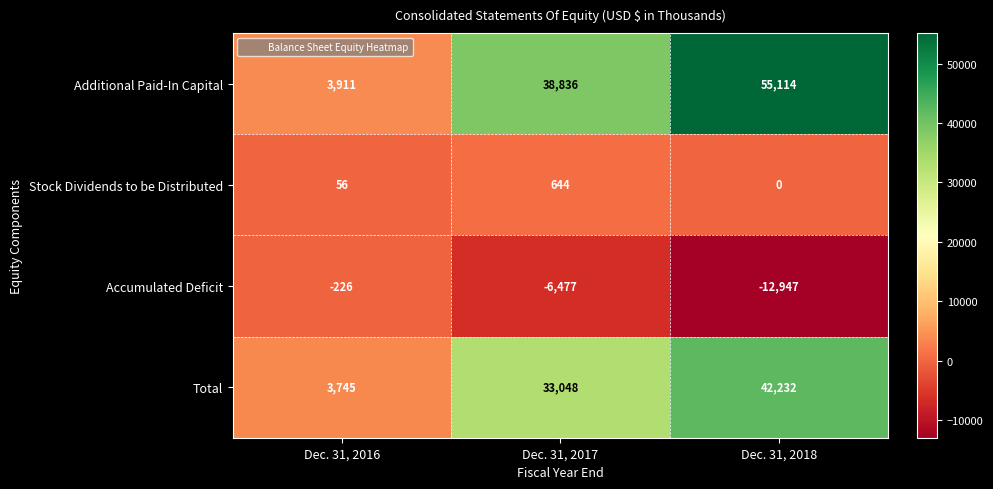

What is the approximate value of Additional Paid-In Capital at Dec. 31, 2016, to the nearest 10?

3910